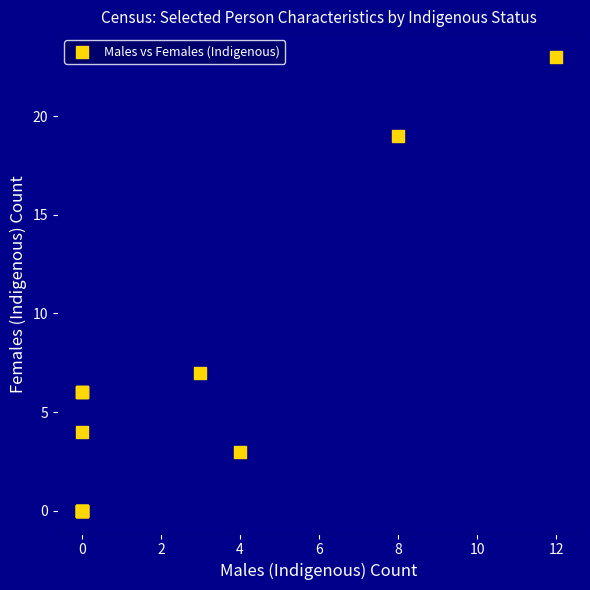

What Y value in the scatter plot is closest to 11?

7